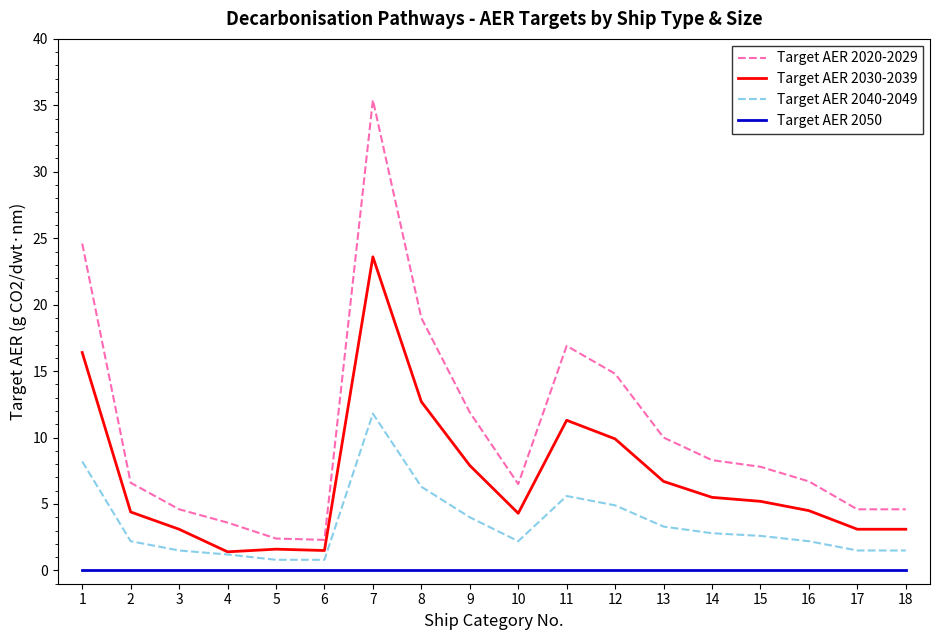

What is the highest value of the Target AER 2040-2049 series?

11.8